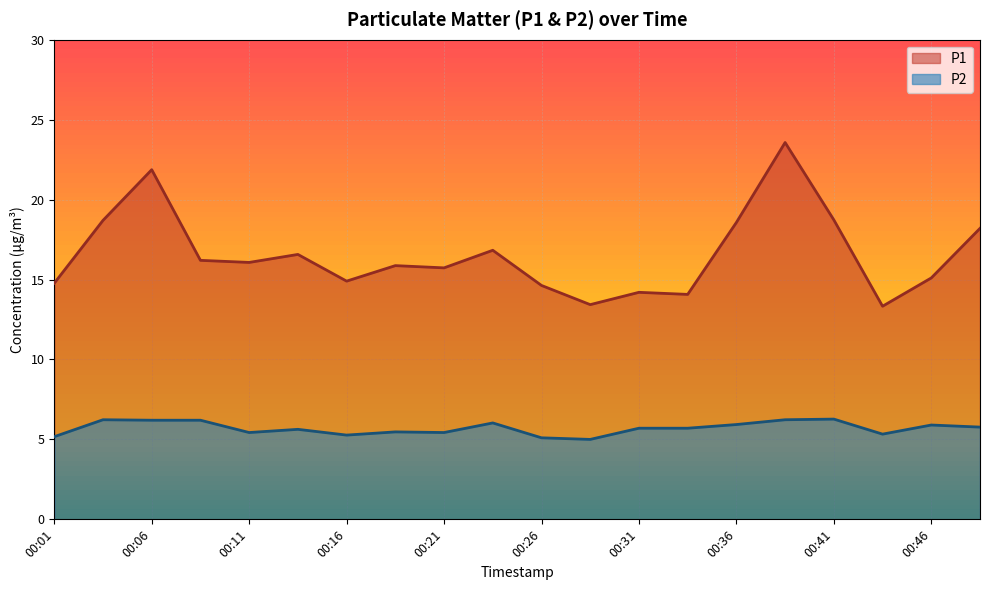

Reading left to right, extract all data points from this chart.

P1: 00:01=14.8	00:03=18.7	00:06=21.9	00:08=16.2	00:11=16.1	00:13=16.6	00:16=14.9	00:19=15.9	00:21=15.7	00:24=16.8	00:26=14.6	00:28=13.4	00:31=14.2	00:33=14.1	00:36=18.6	00:39=23.6	00:41=18.7	00:43=13.3	00:46=15.1	00:48=18.2
P2: 00:01=5.2	00:03=6.2	00:06=6.2	00:08=6.2	00:11=5.4	00:13=5.6	00:16=5.3	00:19=5.5	00:21=5.4	00:24=6.0	00:26=5.1	00:28=5.0	00:31=5.7	00:33=5.7	00:36=5.9	00:39=6.2	00:41=6.3	00:43=5.3	00:46=5.9	00:48=5.8